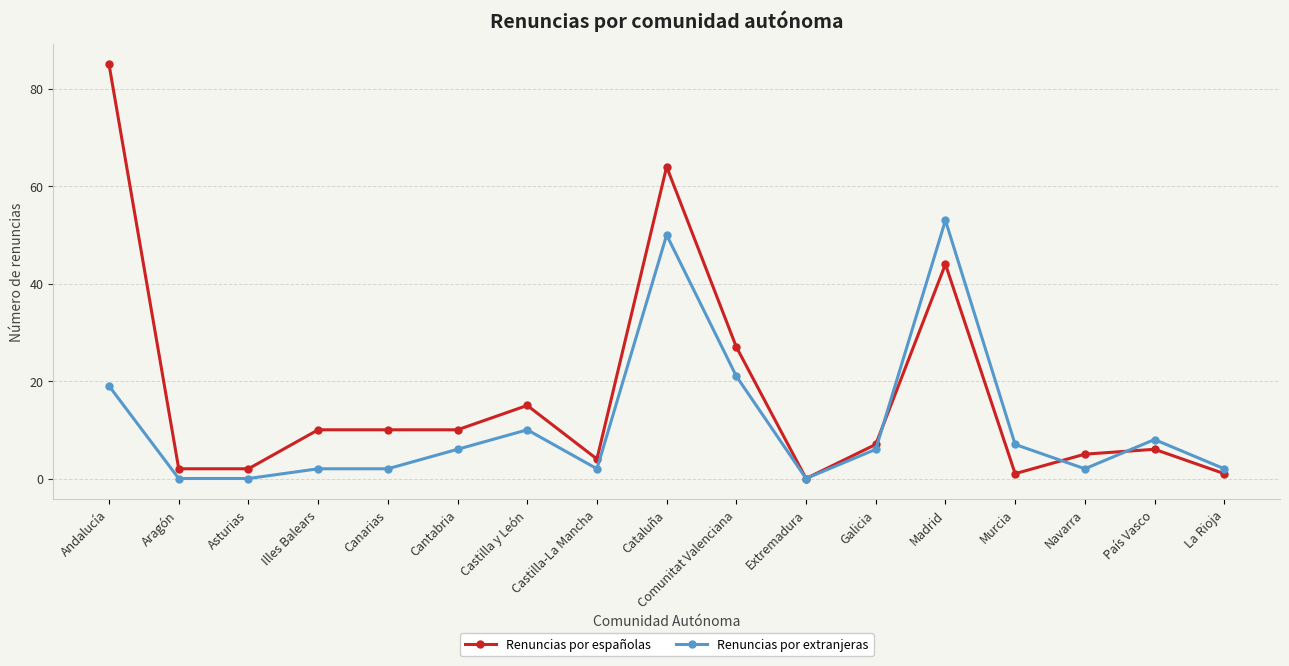

Which category has the highest value in the Renuncias por extranjeras series?

Madrid